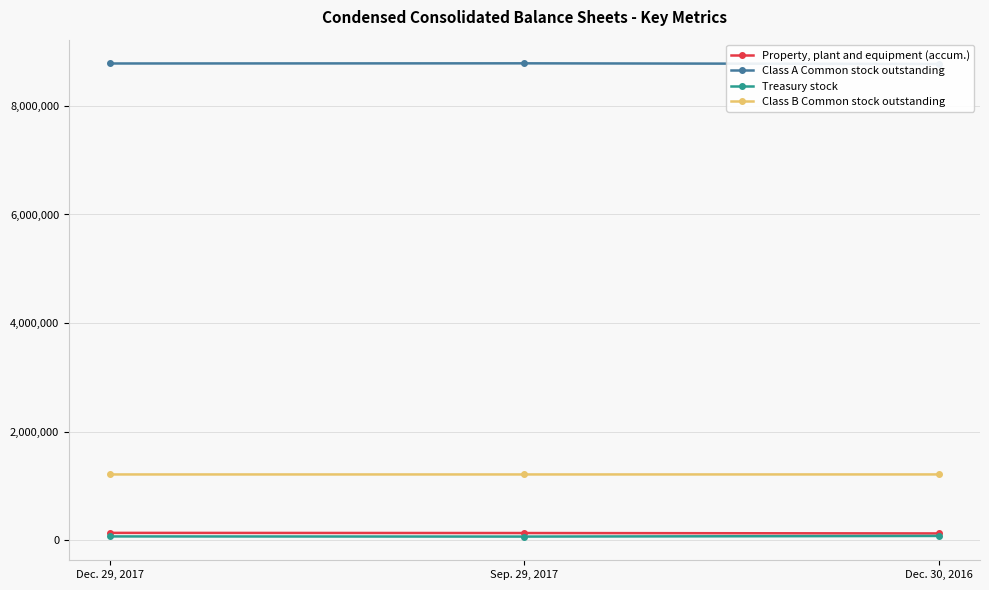

What is the highest value of the Property, plant and equipment (accum.) series?

135497